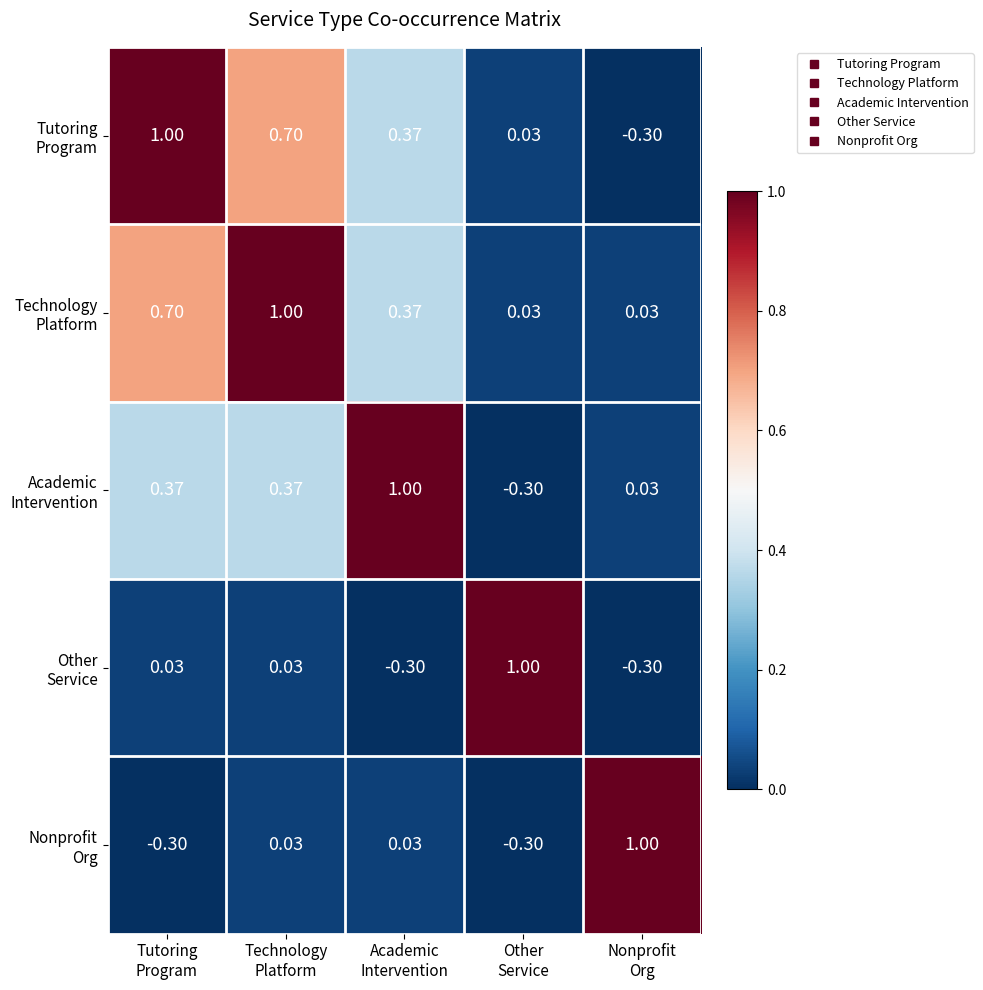

At which category is the sum across all series the highest?

Technology
Platform